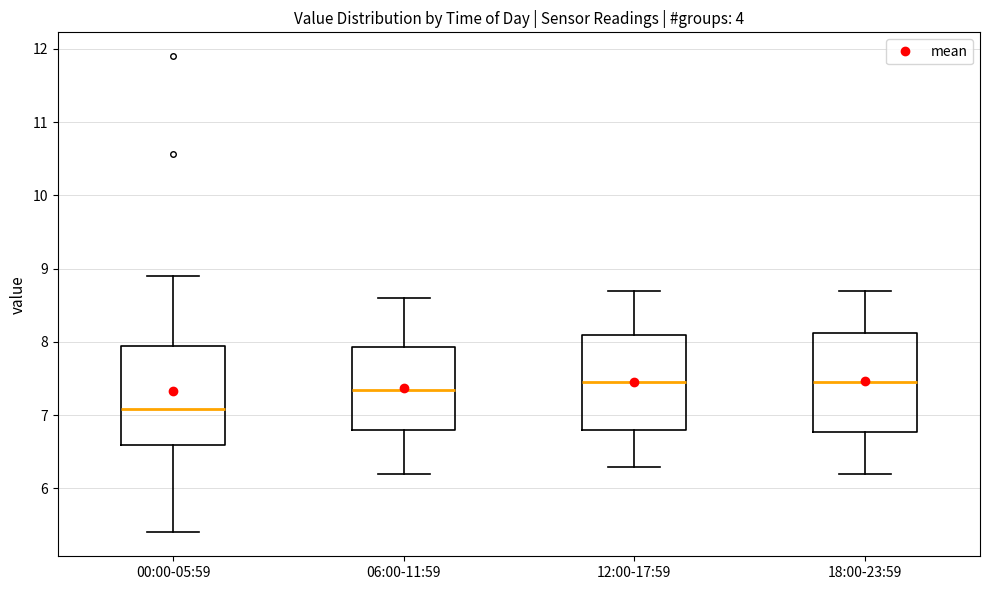

Reading left to right, read every box against the y-axis: the position of its median line, the range the box covers, and the ends of its whiskers. The values are not printed on the chart, so give them approximately, as read against the axis.

00:00-05:59: median 7.1, box 6.6 to 7.9, whiskers 5.4 to 8.9
06:00-11:59: median 7.4, box 6.8 to 7.9, whiskers 6.2 to 8.6
12:00-17:59: median 7.5, box 6.8 to 8.1, whiskers 6.3 to 8.7
18:00-23:59: median 7.5, box 6.8 to 8.1, whiskers 6.2 to 8.7